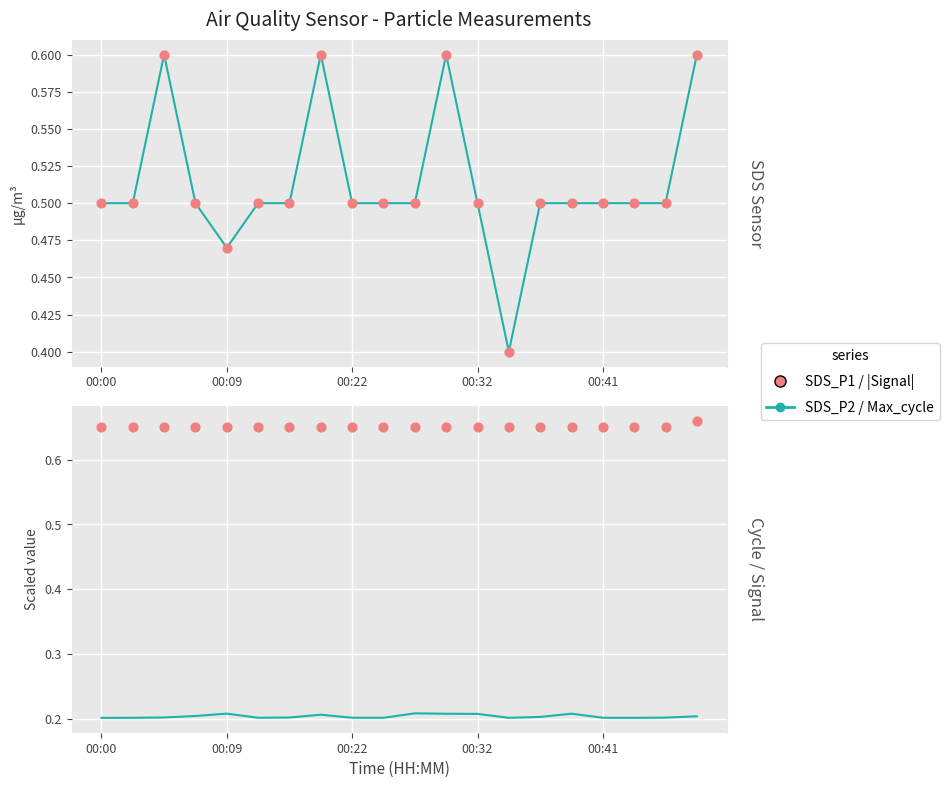

What is the total value across all series at 15?

1.9